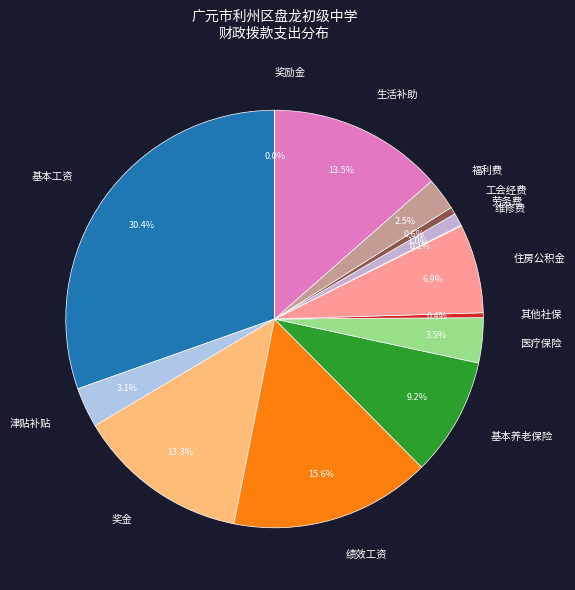

Which category has the biggest portion of the pie?

基本工资